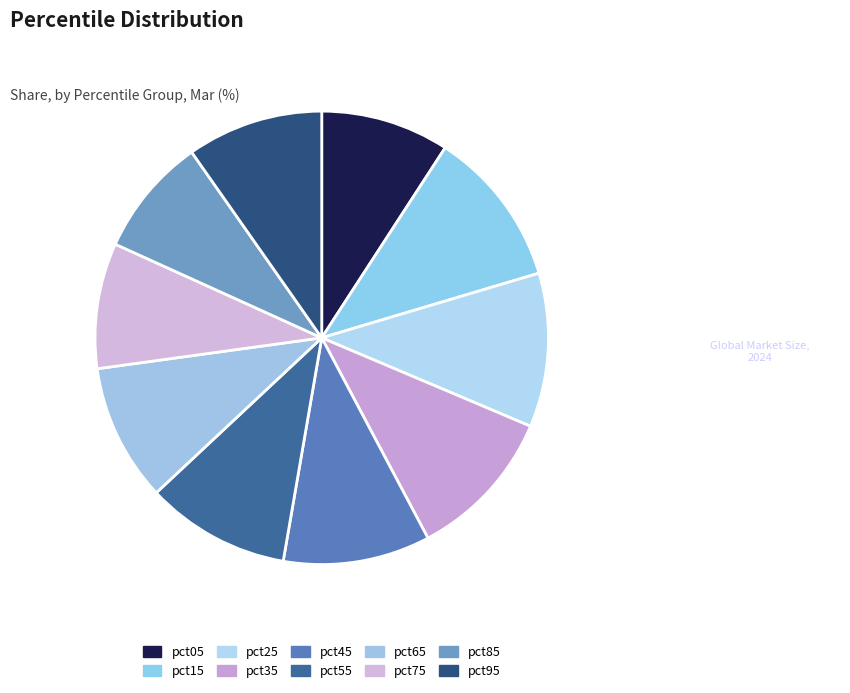

Count the number of slices in the pie.

10